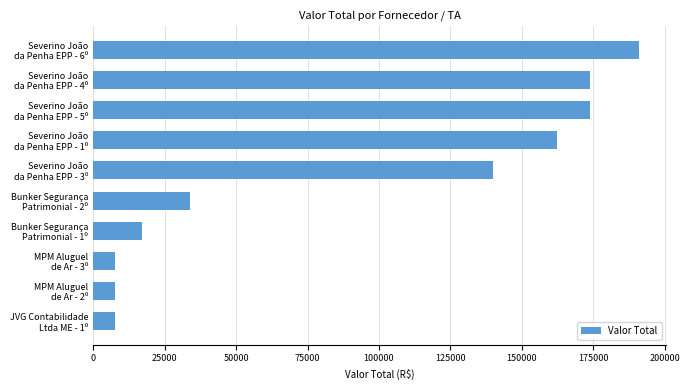

What is the greatest value displayed?

191109.9